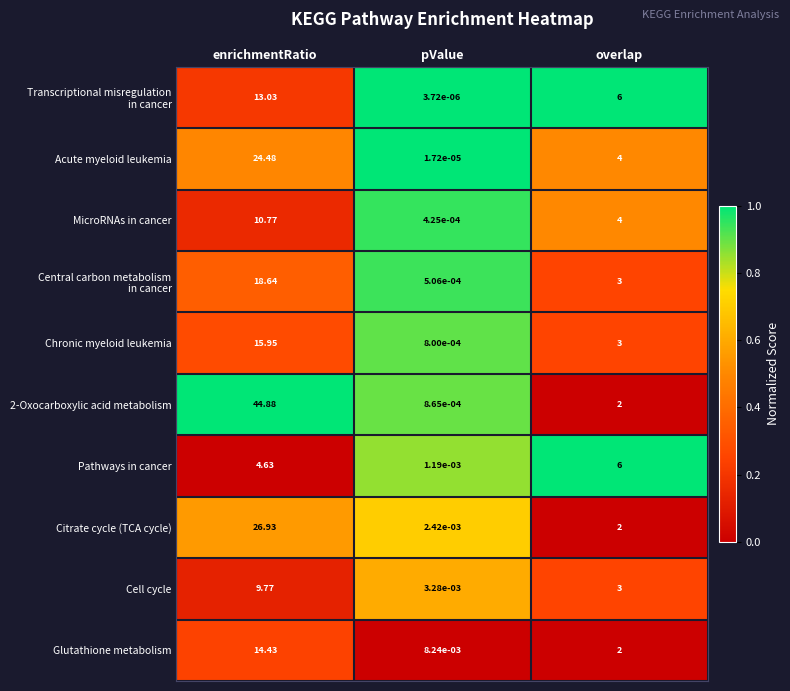

At which category is the sum across all series the highest?

enrichmentRatio